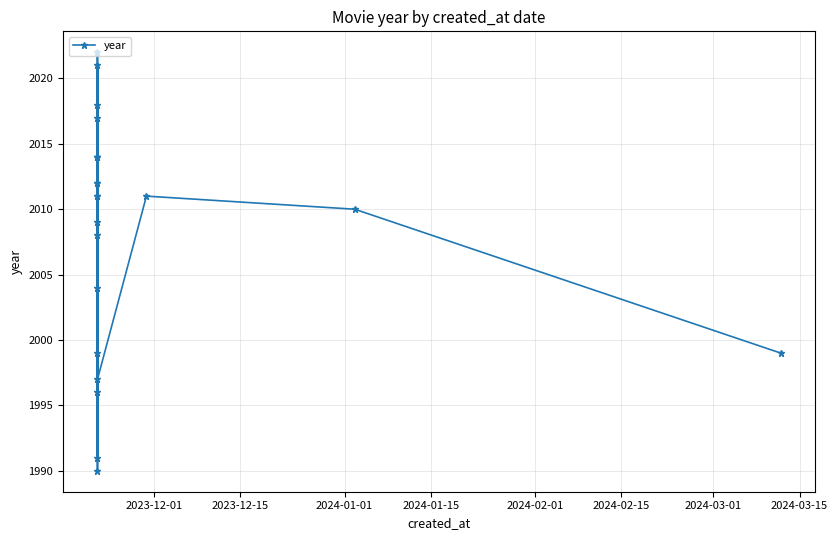

What is the smallest value displayed?

1990